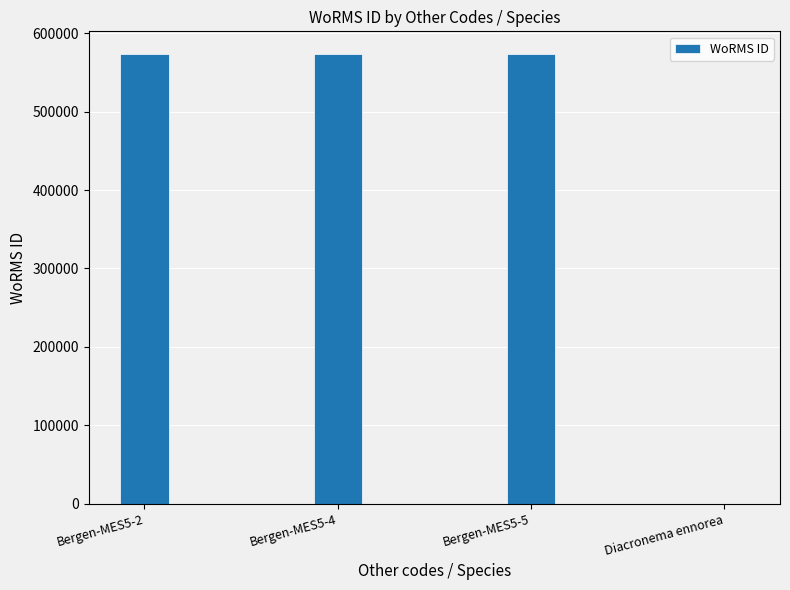

What is the sum of all values?

1721559